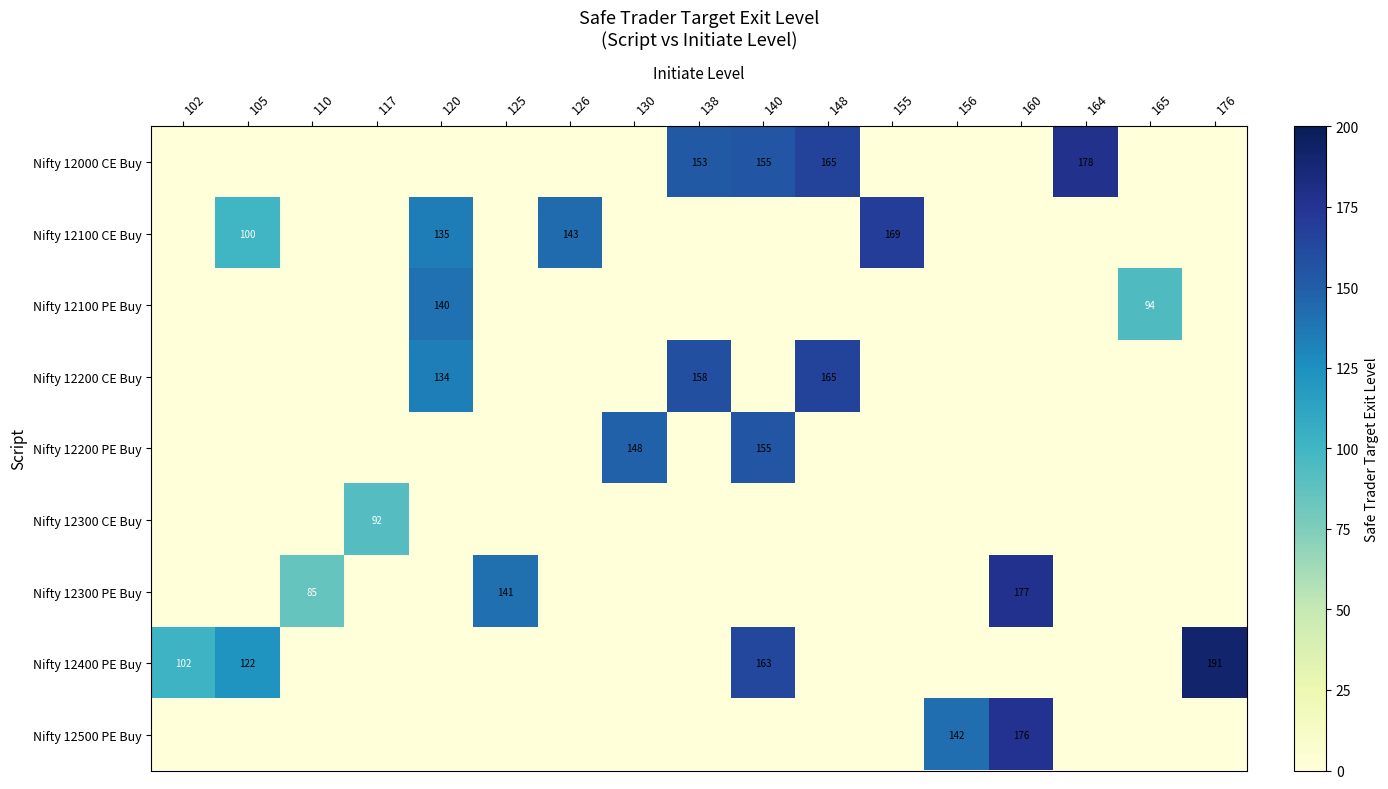

Is it true that Nifty 12200 CE Buy equals 66 at 148?

False